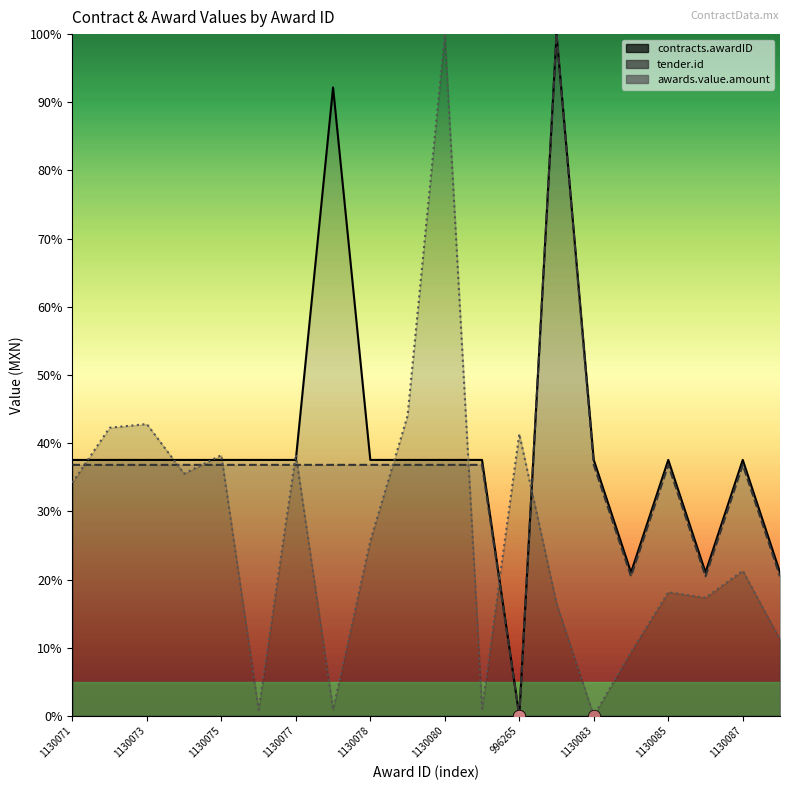

Which series has the widest spread of Y values?

contracts.awardID